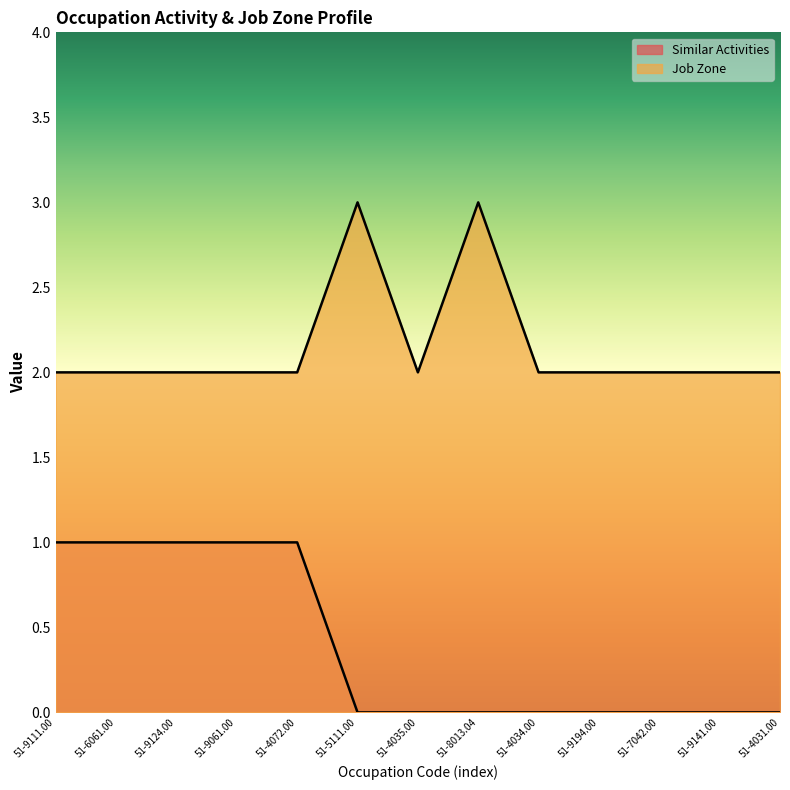

Where is Similar Activities nearest to the value 0?

51-5111.00